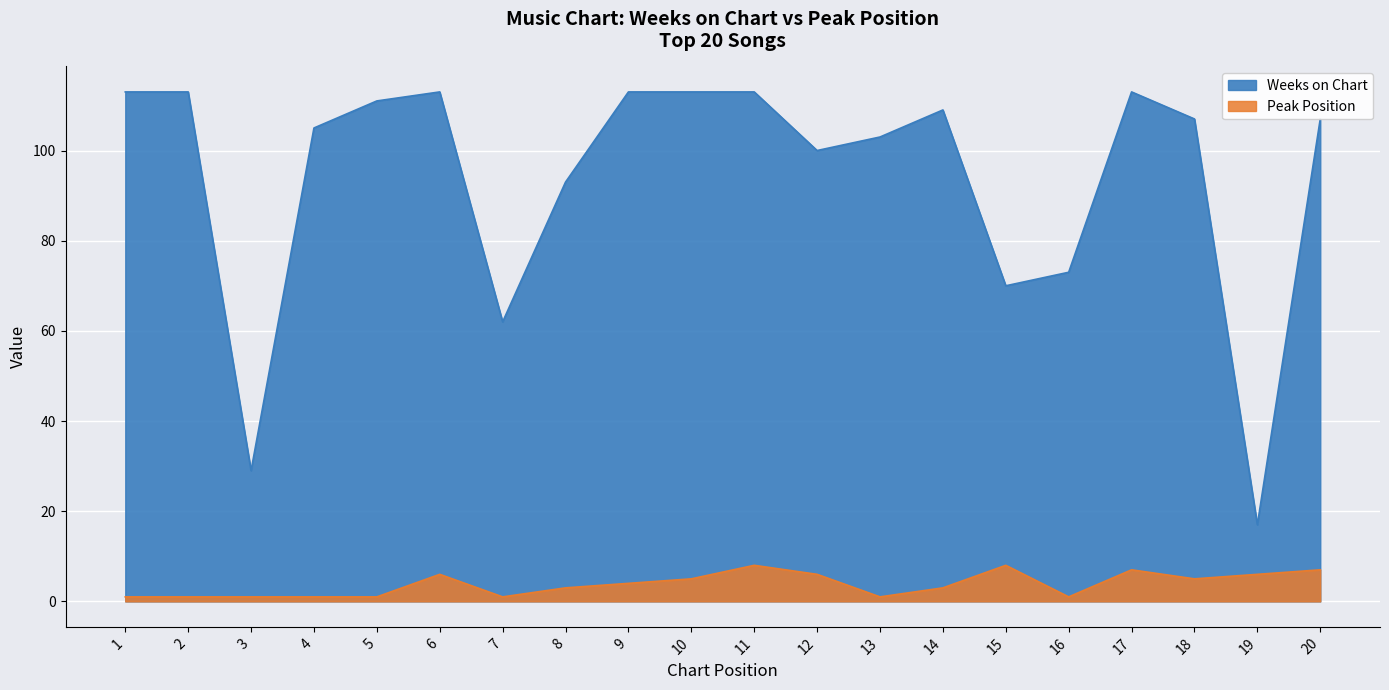

How many values in the Peak Position series are below 4?

10